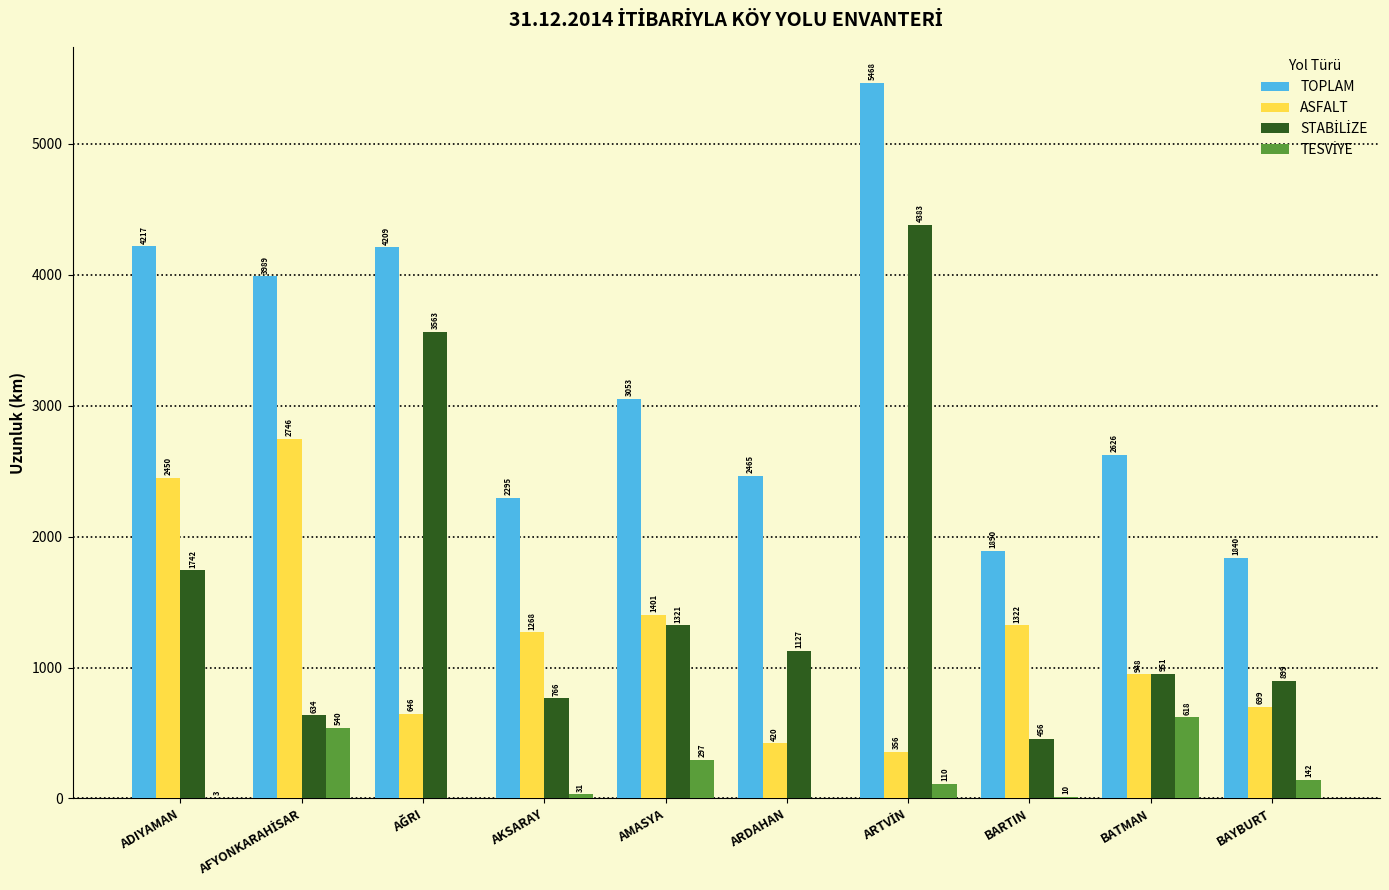

What is the approximate value of ASFALT at AMASYA?

1401.7